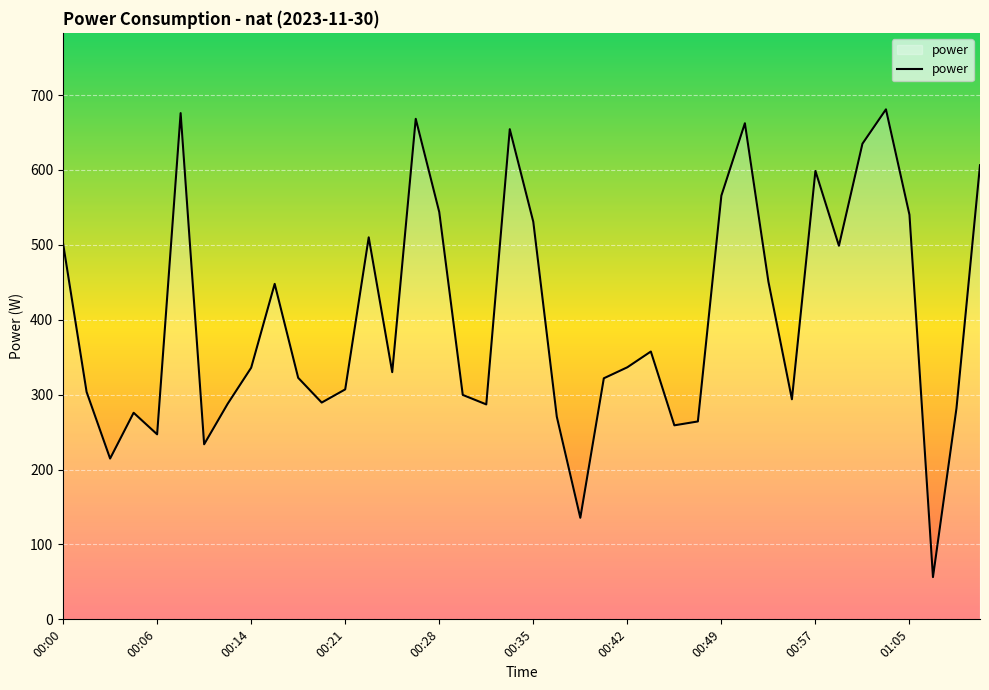

What is the difference between the maximum and minimum values?

624.6